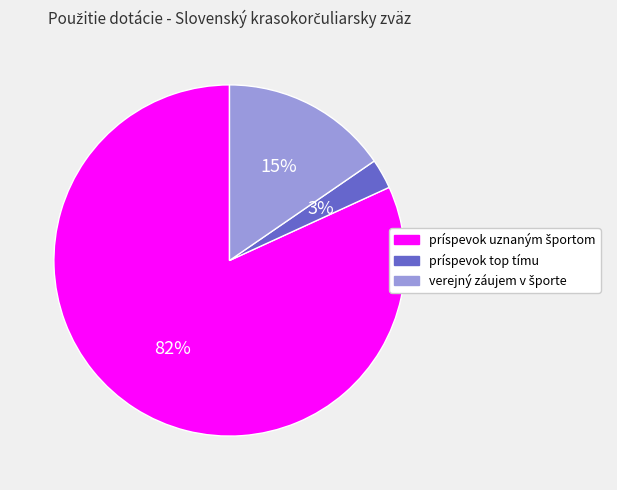

To the nearest percent, what is the difference between the largest and smallest slice percentages?

79%